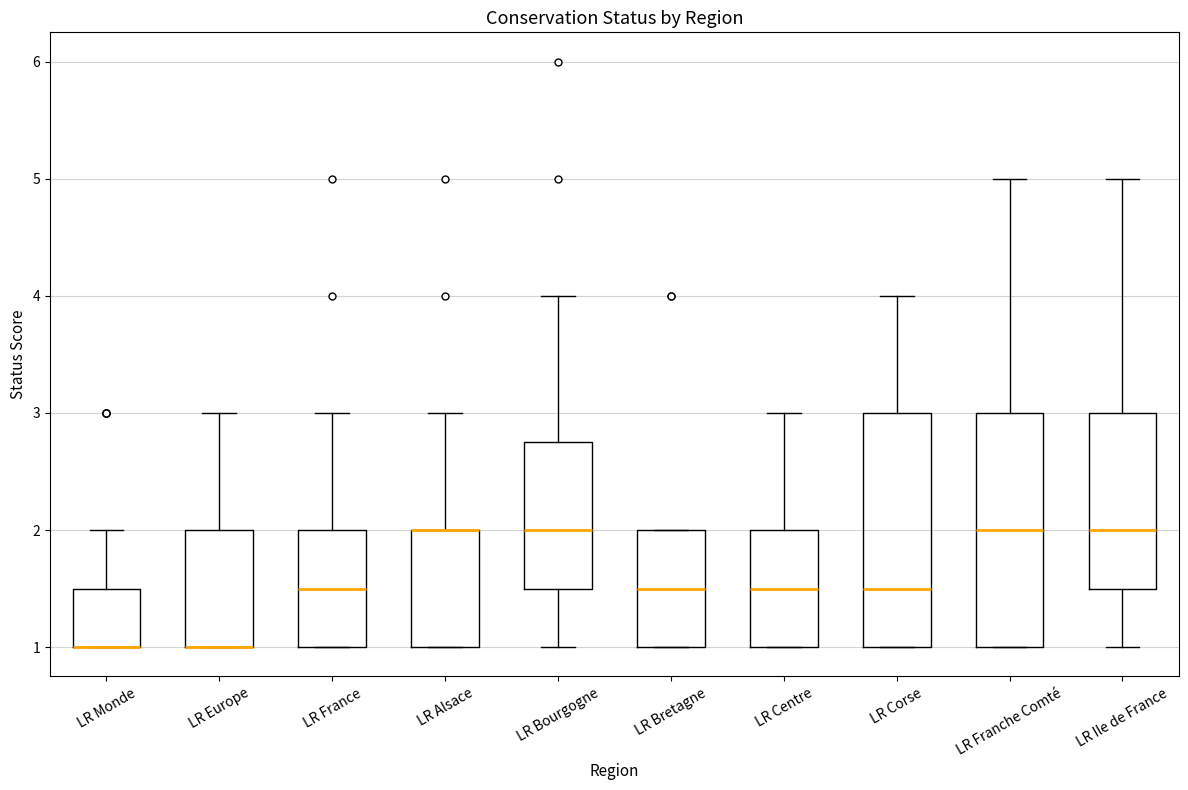

Reading left to right, read every box against the y-axis: the position of its median line, the range the box covers, and the ends of its whiskers. The values are not printed on the chart, so give them approximately, as read against the axis.

LR Monde: median 1.0 (drawn on the box's lower edge), box 1.0 to 1.5, whiskers 1.0 to 2.0
LR Europe: median 1.0 (drawn on the box's lower edge), box 1.0 to 2.0, whiskers 1.0 to 3.0
LR France: median 1.5, box 1.0 to 2.0, whiskers 1.0 to 3.0
LR Alsace: median 2.0 (drawn on the box's upper edge), box 1.0 to 2.0, whiskers 1.0 to 3.0
LR Bourgogne: median 2.0, box 1.5 to 2.8, whiskers 1.0 to 4.0
LR Bretagne: median 1.5, box 1.0 to 2.0, whiskers 1.0 to 2.0
LR Centre: median 1.5, box 1.0 to 2.0, whiskers 1.0 to 3.0
LR Corse: median 1.5, box 1.0 to 3.0, whiskers 1.0 to 4.0
LR Franche Comté: median 2.0, box 1.0 to 3.0, whiskers 1.0 to 5.0
LR Ile de France: median 2.0, box 1.5 to 3.0, whiskers 1.0 to 5.0